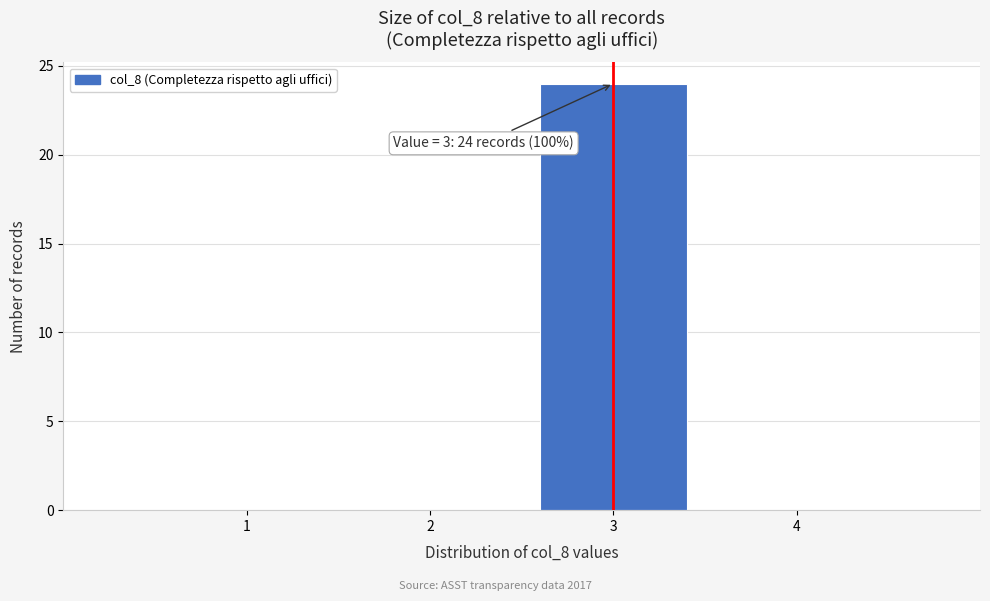

Over which range of the x-axis is the bar tallest?

2.5 to 3.5